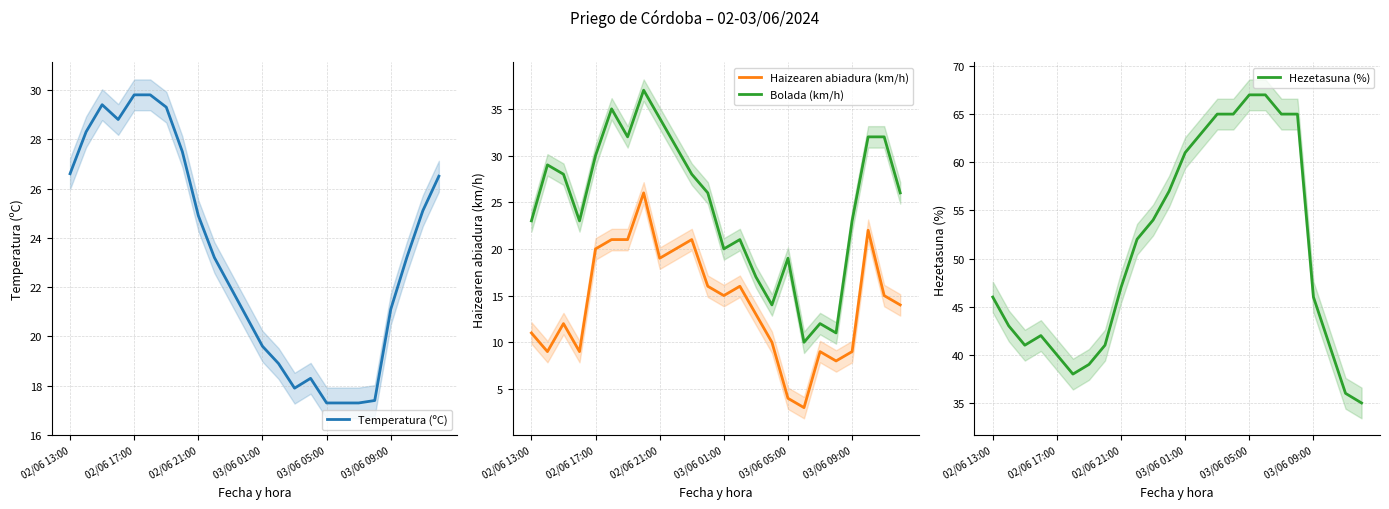

What is the minimum value for Haizearen abiadura (km/h)?

3